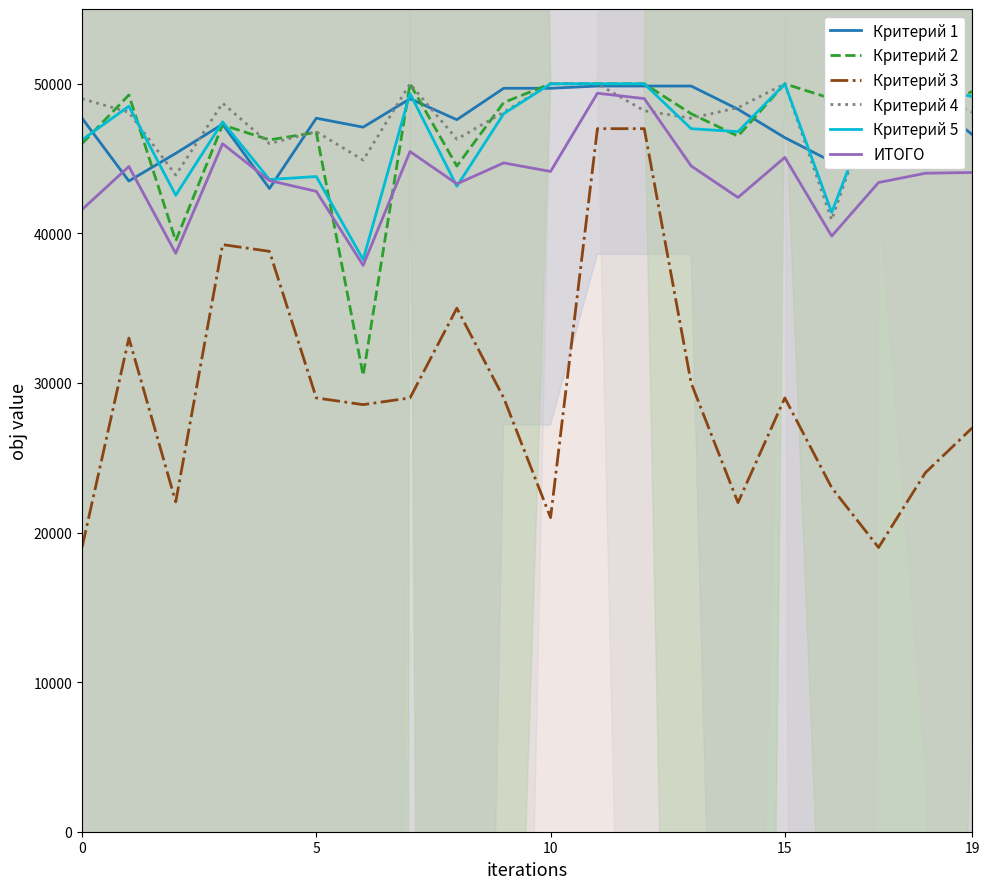

True or false: Критерий 4 and Критерий 3 intersect in this chart.

False